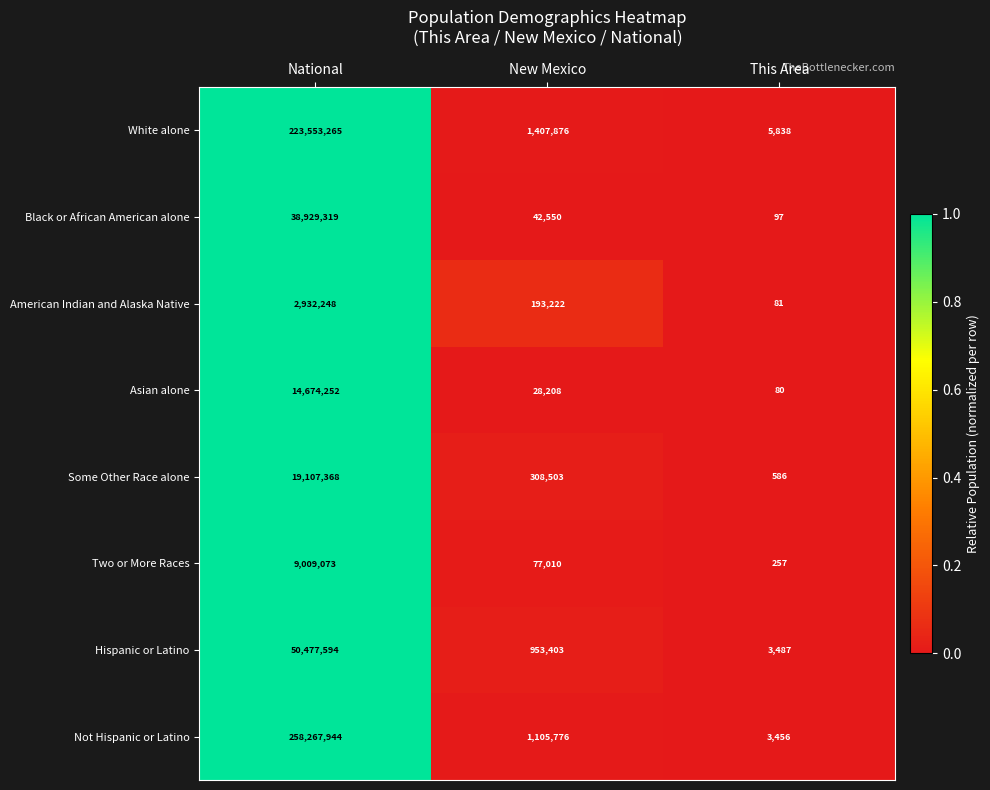

What is the difference between the maximum and minimum values in the Some Other Race alone series?

19106782